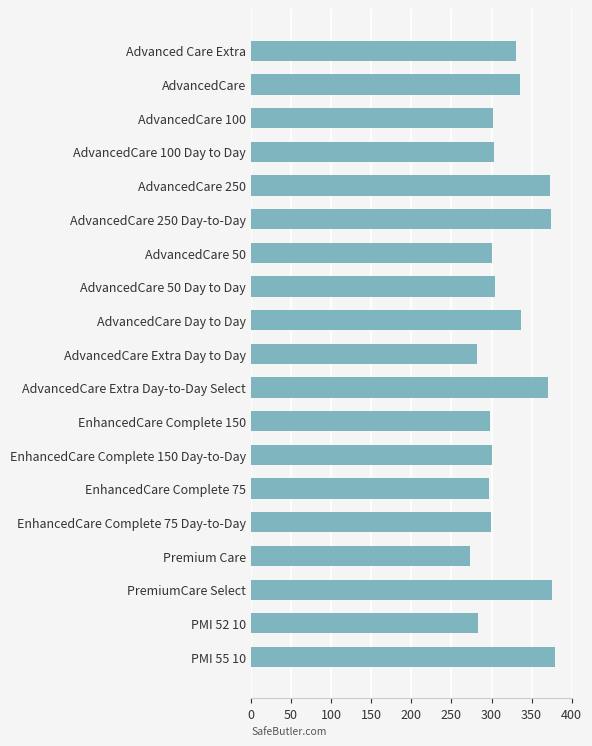

What value does the data have at Premium Care, to the nearest 5?

275